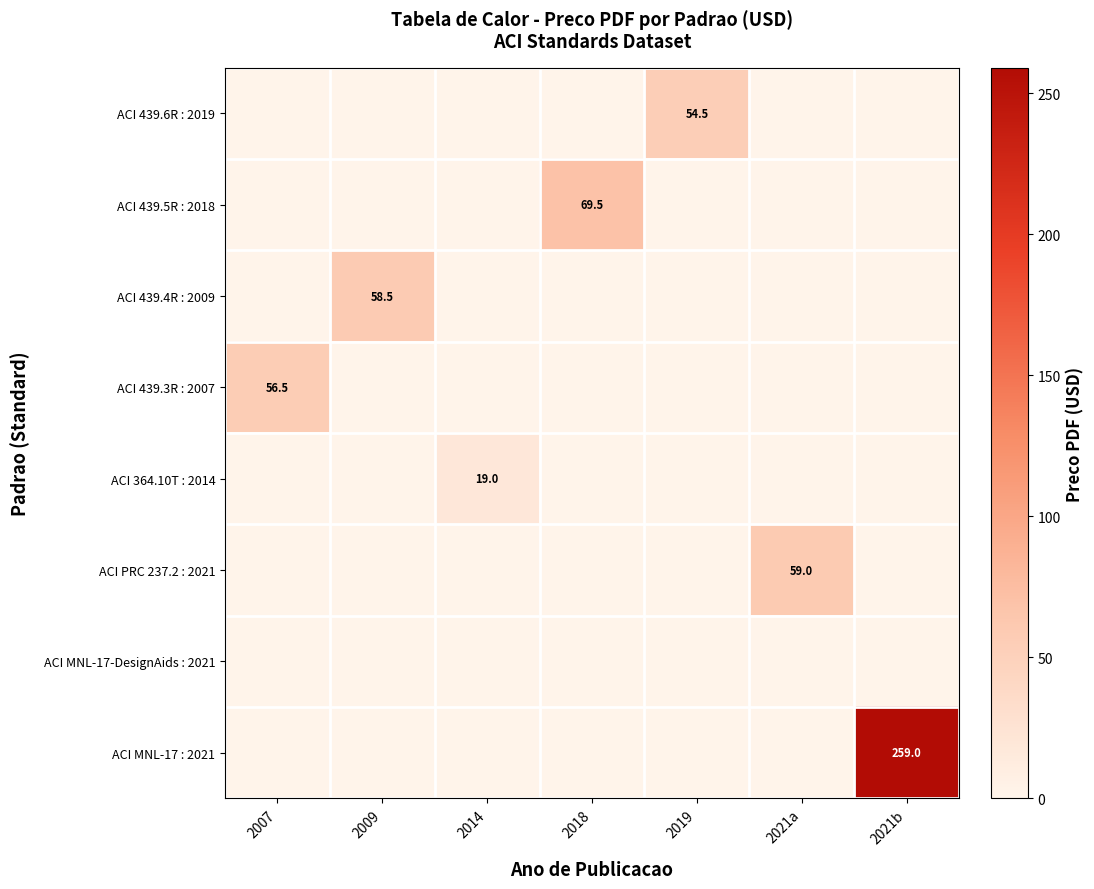

Is it true that ACI 439.6R : 2019 equals 37.7 at 2019?

False